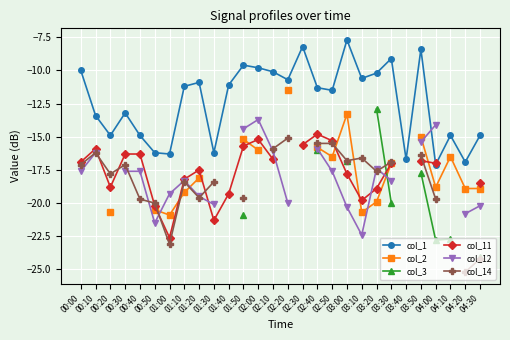

Which series ends up on top after the final intersection of col_2 and col_3?

col_2